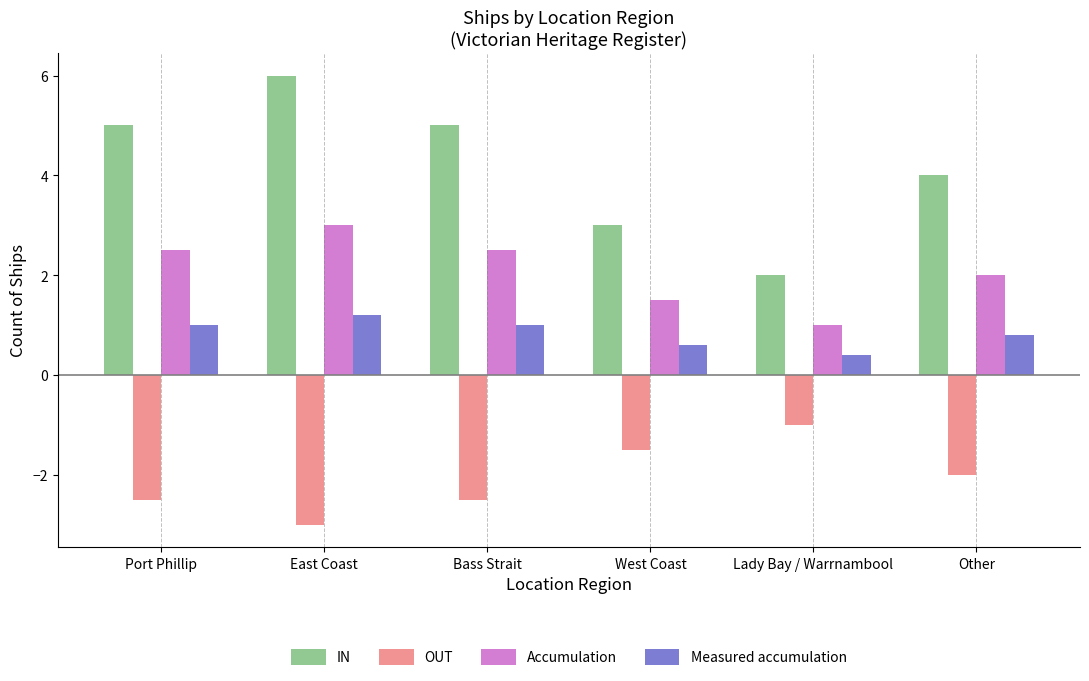

Reading left to right, what are all the values shown in this chart?

IN: 5.0	6.0	5.0	3.0	2.0	4.0
OUT: -2.5	-3.0	-2.5	-1.5	-1.0	-2.0
Accumulation: 2.5	3.0	2.5	1.5	1.0	2.0
Measured accumulation: 1.0	1.2	1.0	0.6	0.4	0.8